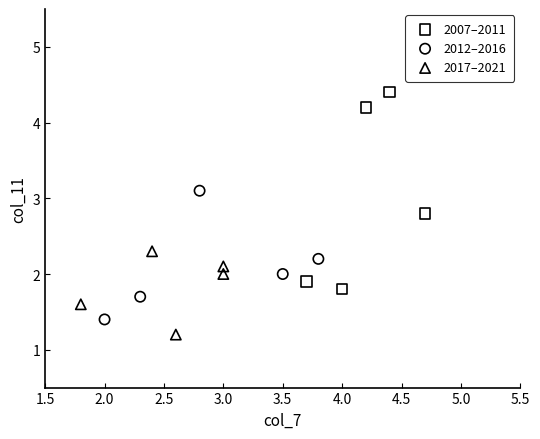

Which series reaches the minimum Y coordinate?

2017–2021